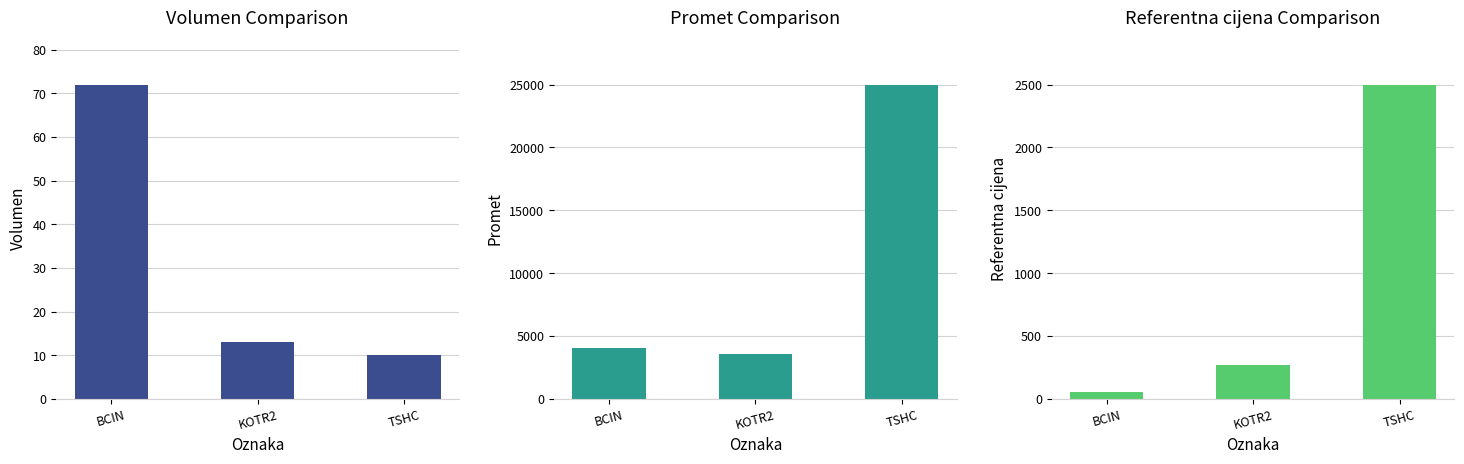

At which category does the chart reach its peak across all series?

TSHC